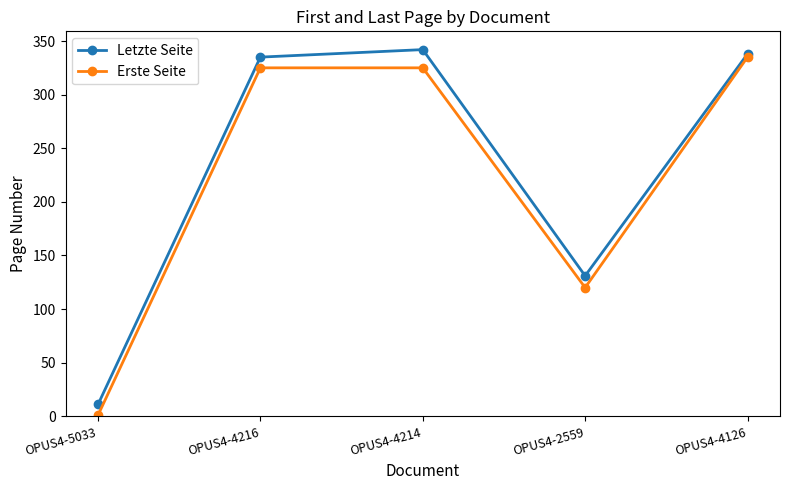

What is the value of the Erste Seite point at the 4th from the left?

120